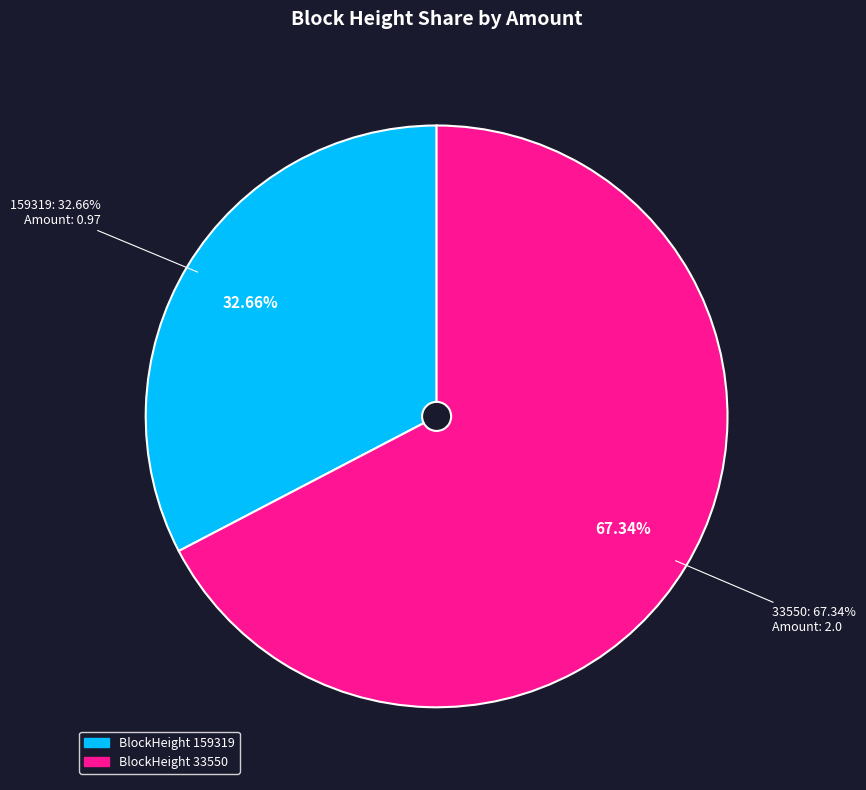

To the nearest percent, what is the combined percentage of 33550 and 159319?

100%